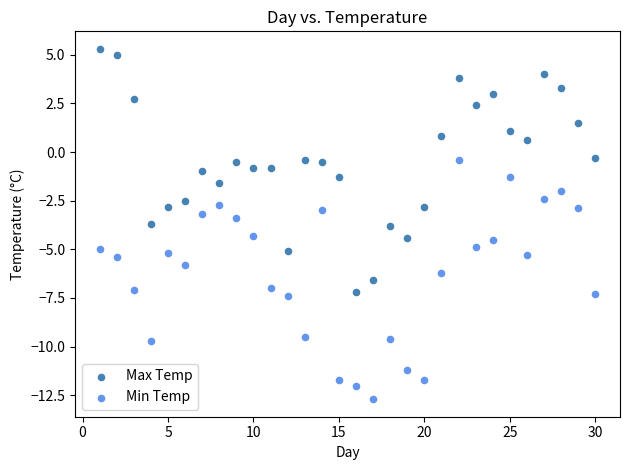

Which series reaches the maximum Y coordinate?

Max Temp